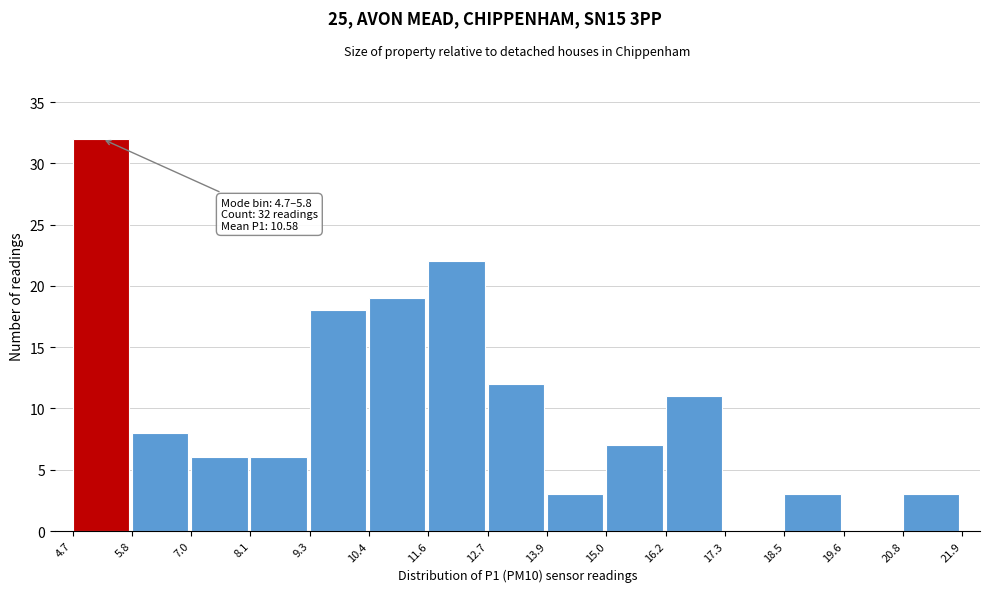

Over which range of the x-axis is the bar tallest?

4.7 to 5.8